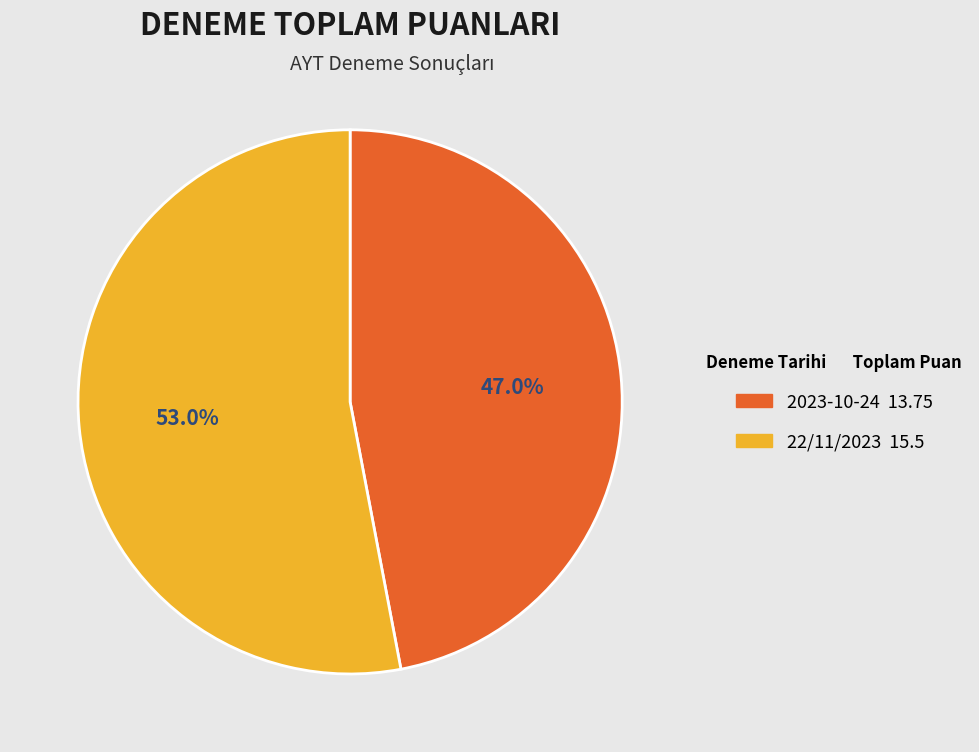

To the nearest percent, what portion does 2023-10-24 represent?

47%